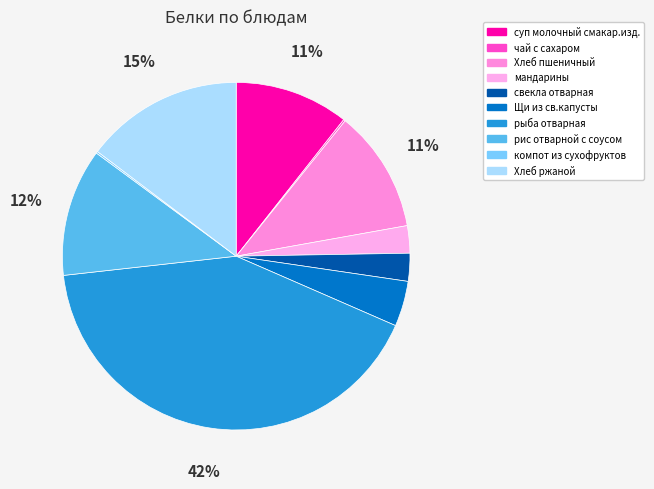

To the nearest percent, what is the difference between the largest and smallest slice percentages?

42%